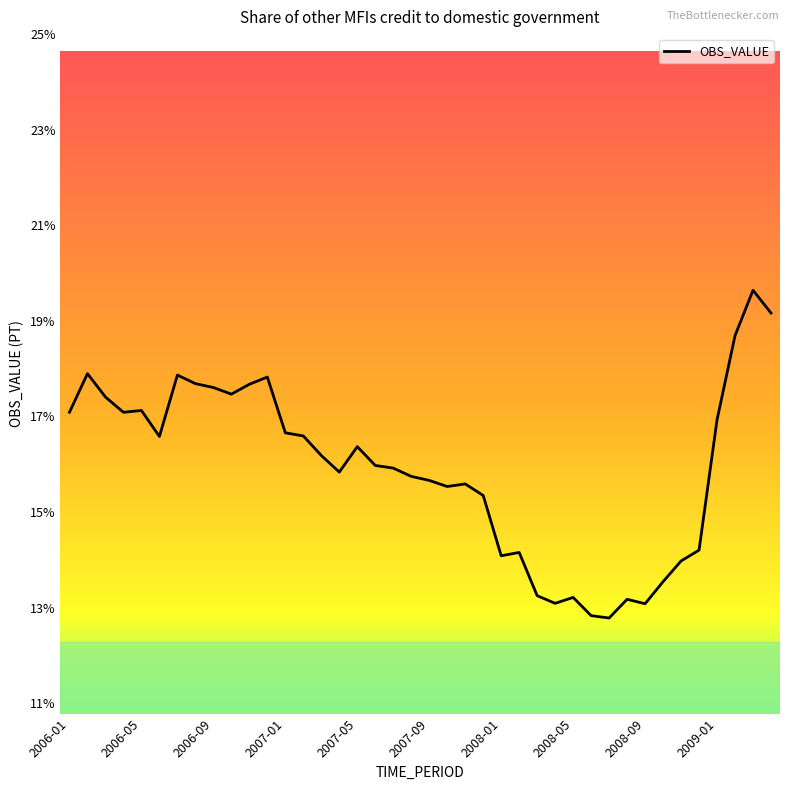

What is the smallest value displayed?

12.8